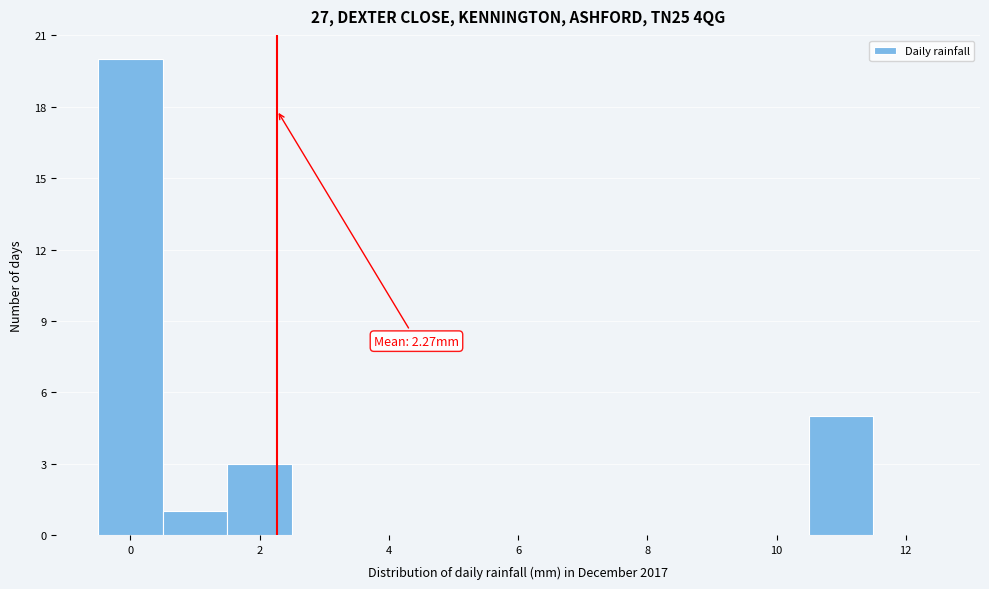

Which range on the x-axis has the tallest bar?

-0.5 to 0.5